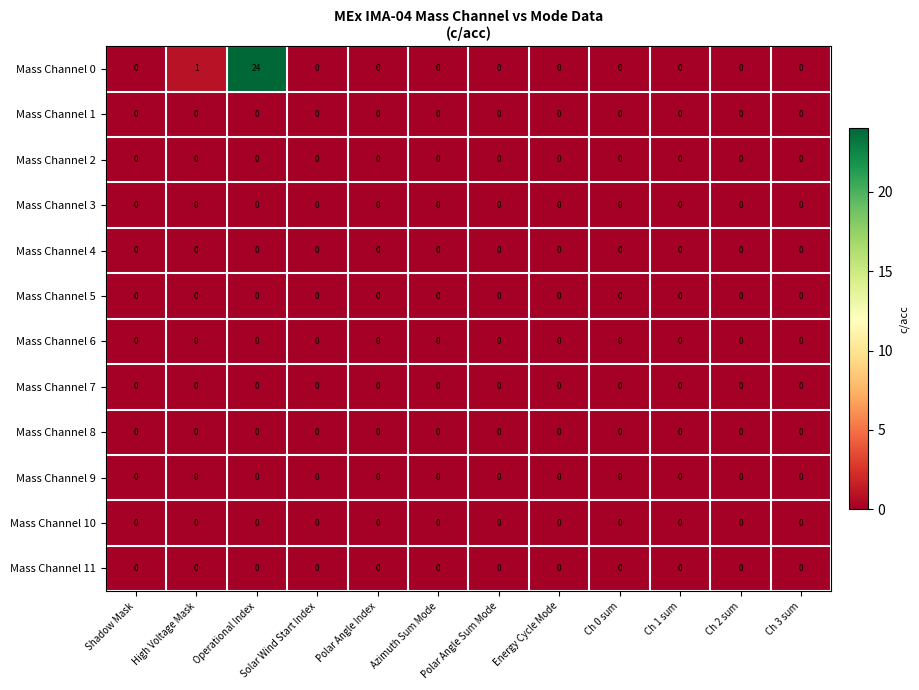

Count the number of data series in this chart.

12